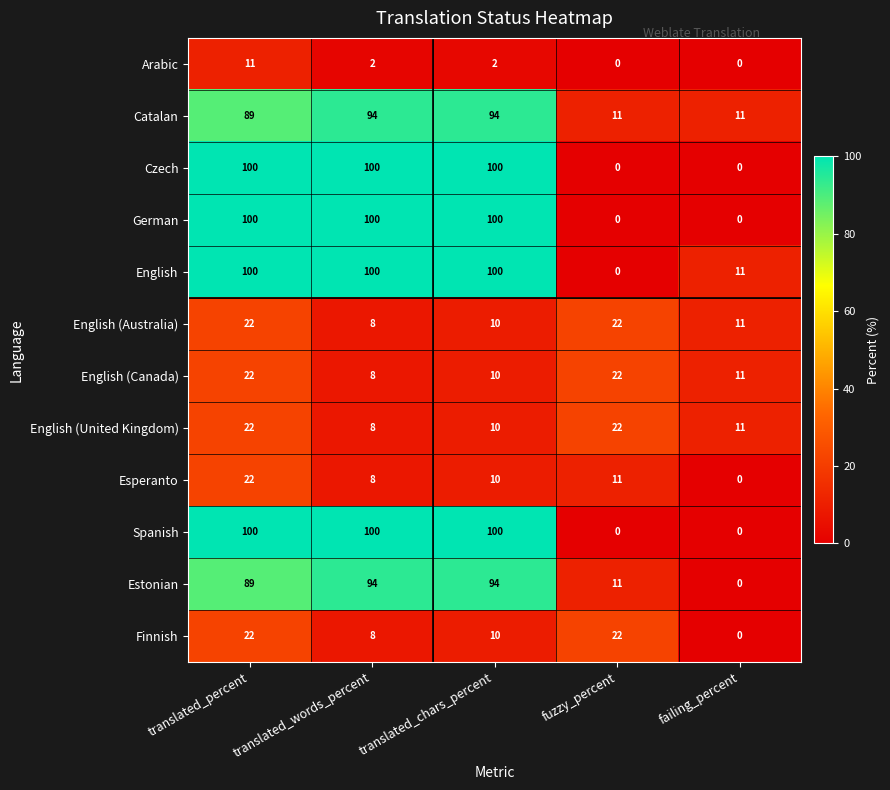

What is the difference between the highest and lowest values at fuzzy_percent?

22